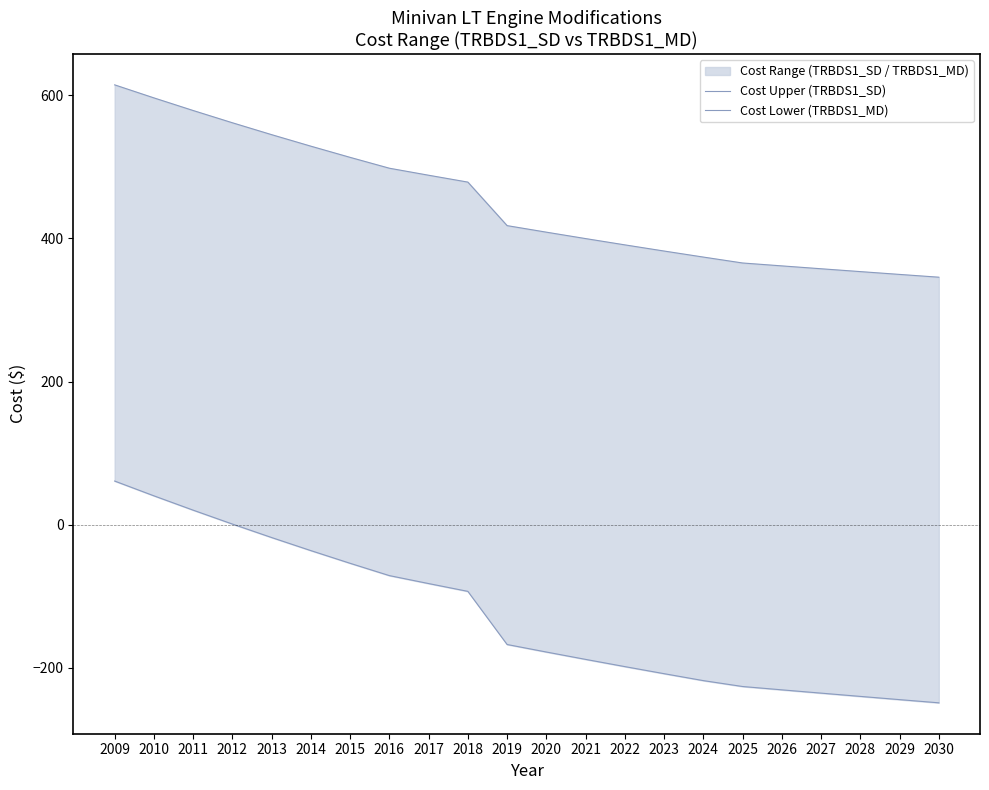

How many categories are shown in the chart?

22